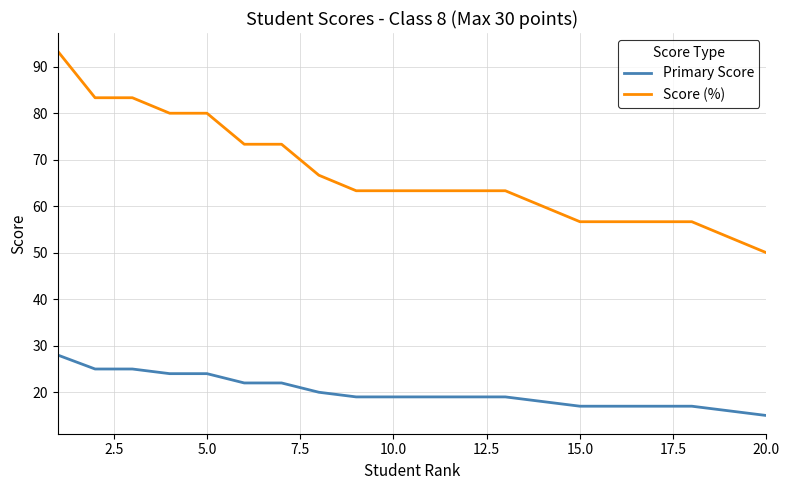

What is the maximum value shown in the chart?

93.3